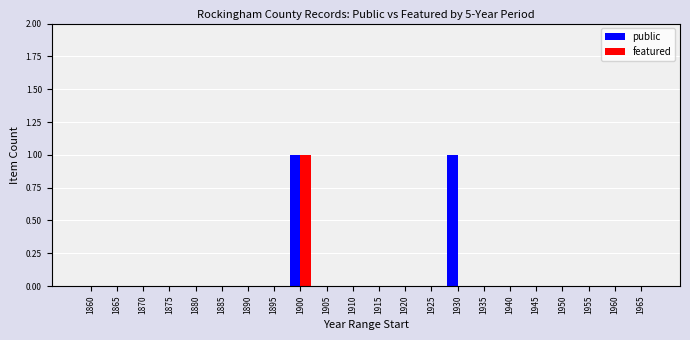

At which category is the sum across all series the highest?

1900